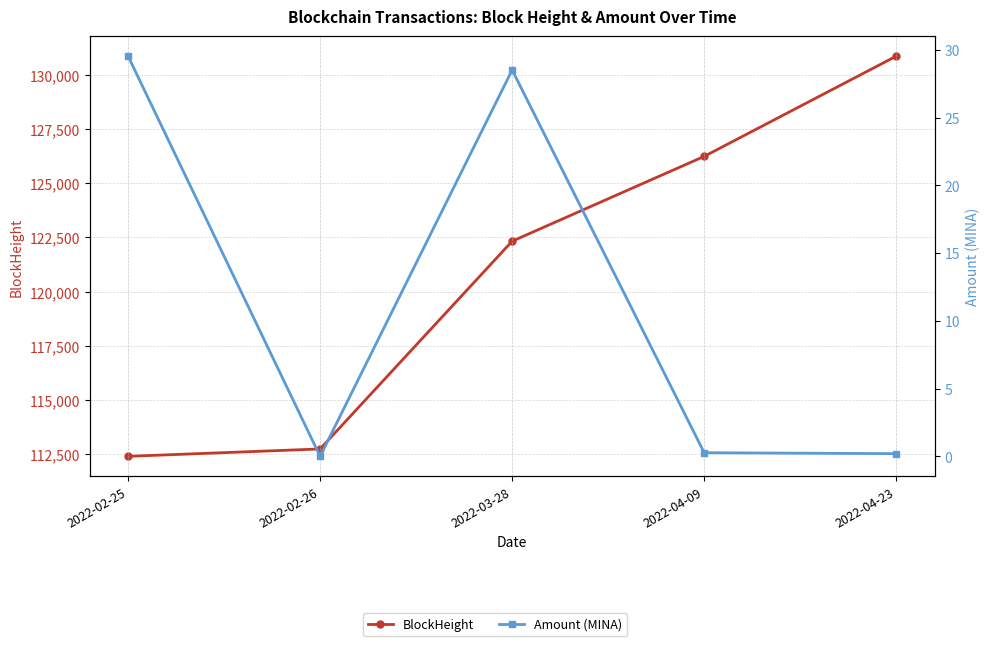

What are all the series names shown in the legend?

BlockHeight, Amount (MINA)